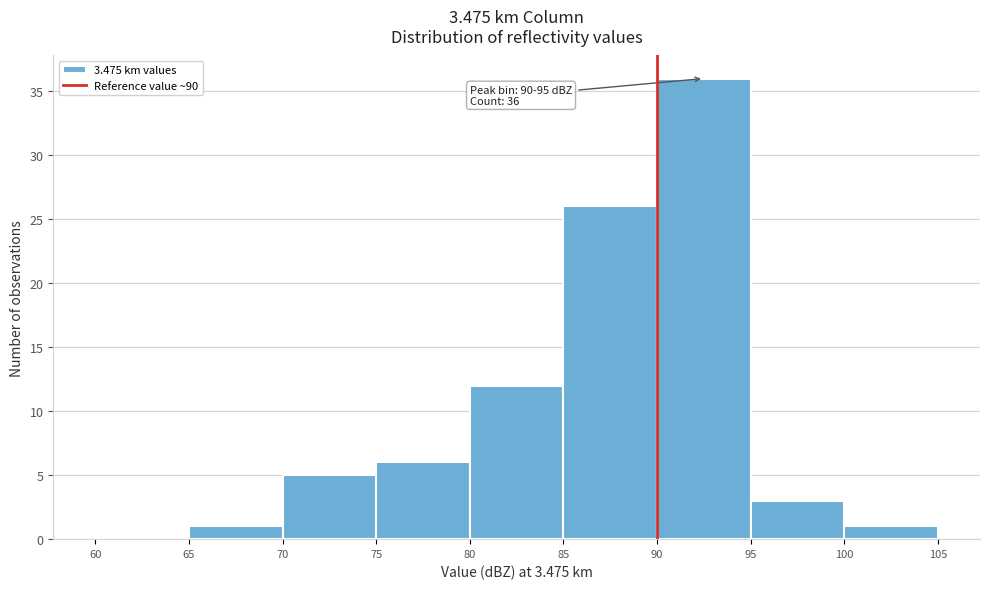

Which range on the x-axis has the tallest bar?

90 to 95